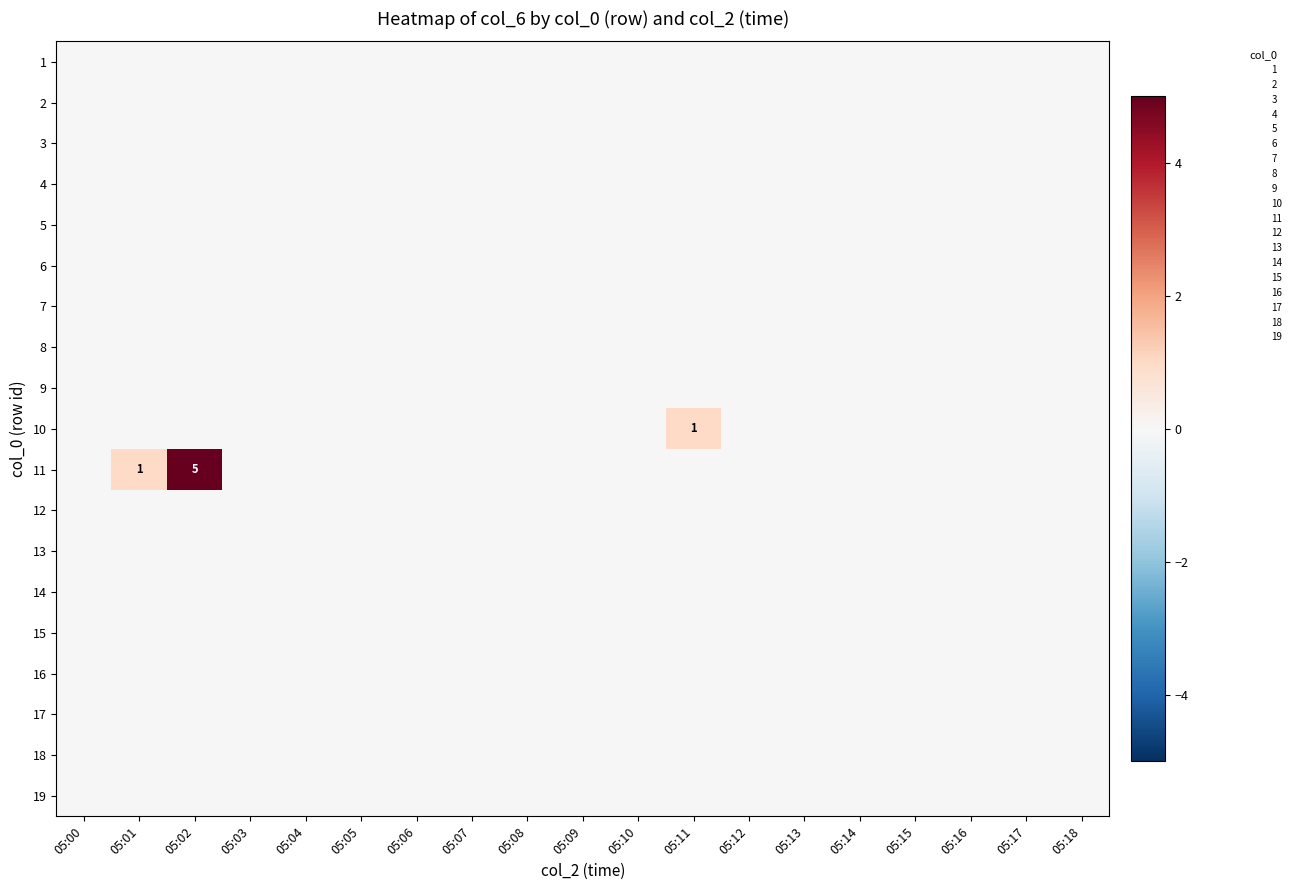

Is the value of 5 at 05:00 greater than the value of 15 at 05:11?

No